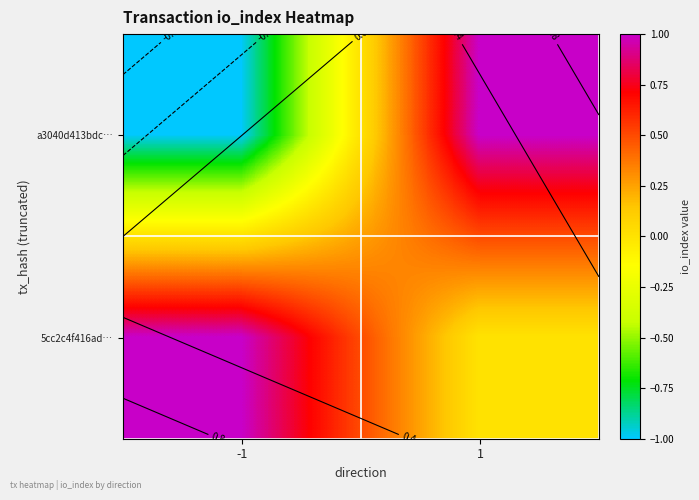

The value of 5cc2c4f416ad… at 1 is 0. True or false?

True